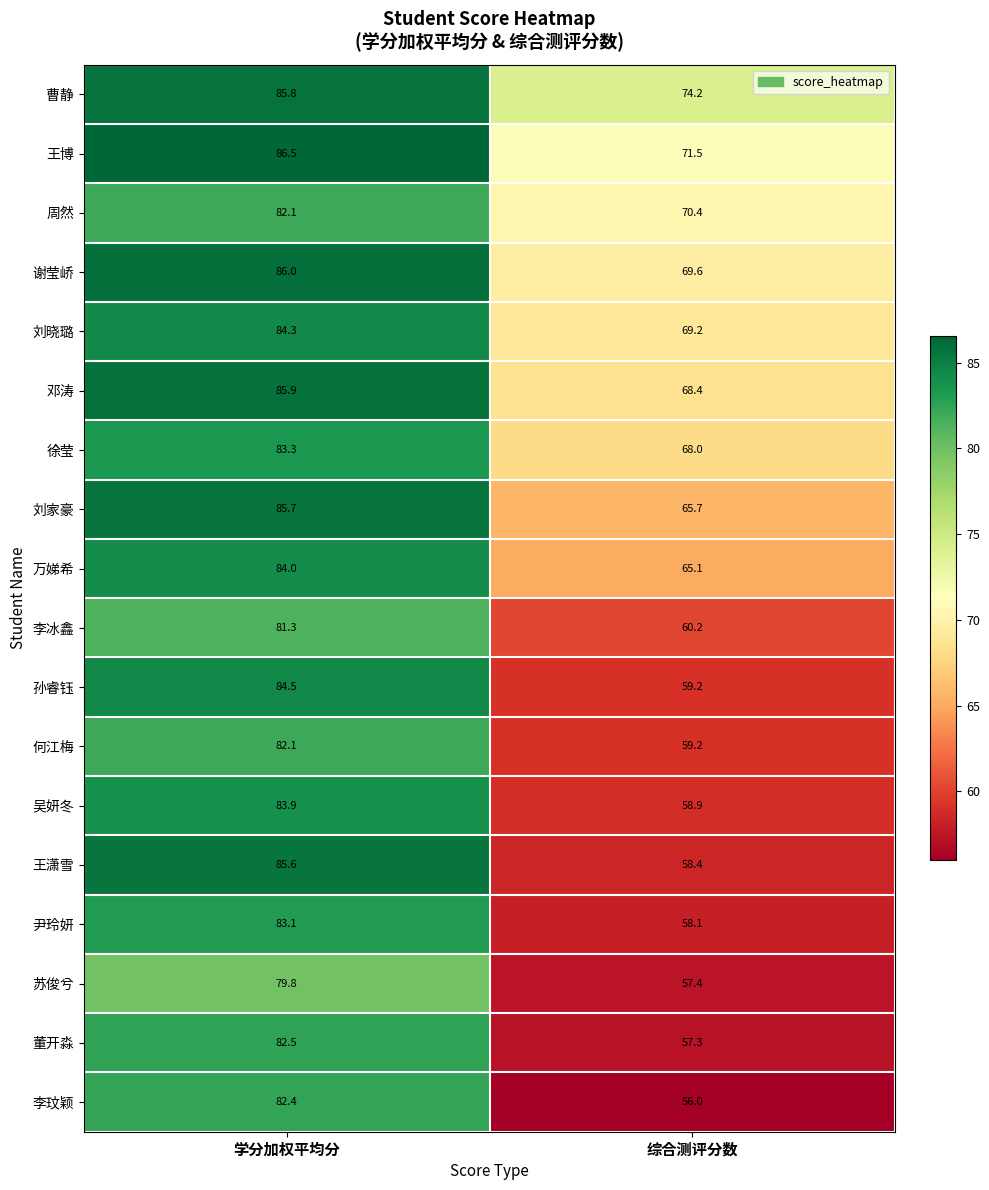

At how many categories does at least one series exceed 76?

1